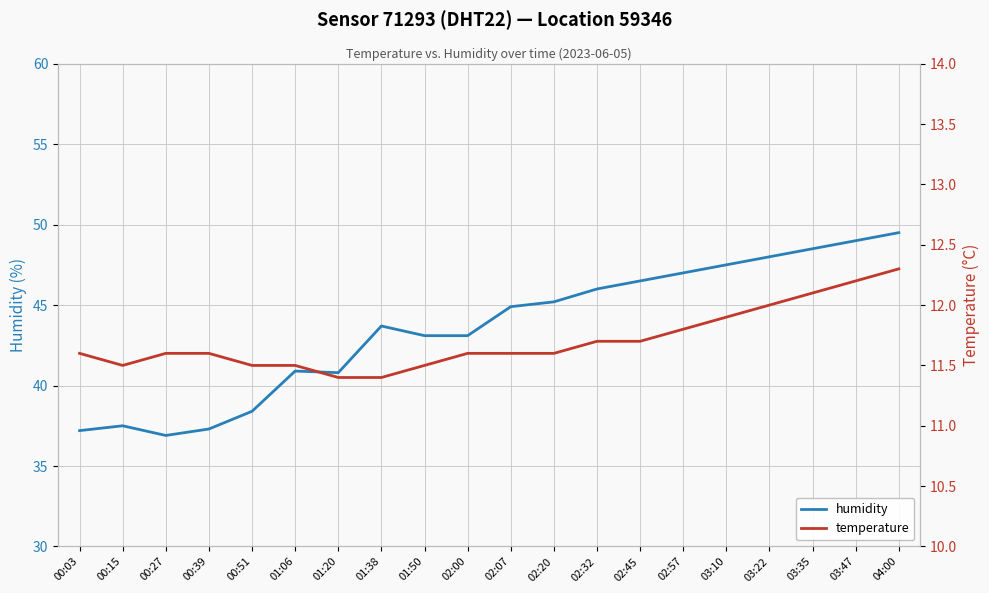

Between 02:00 and 00:51, which is larger?

02:00